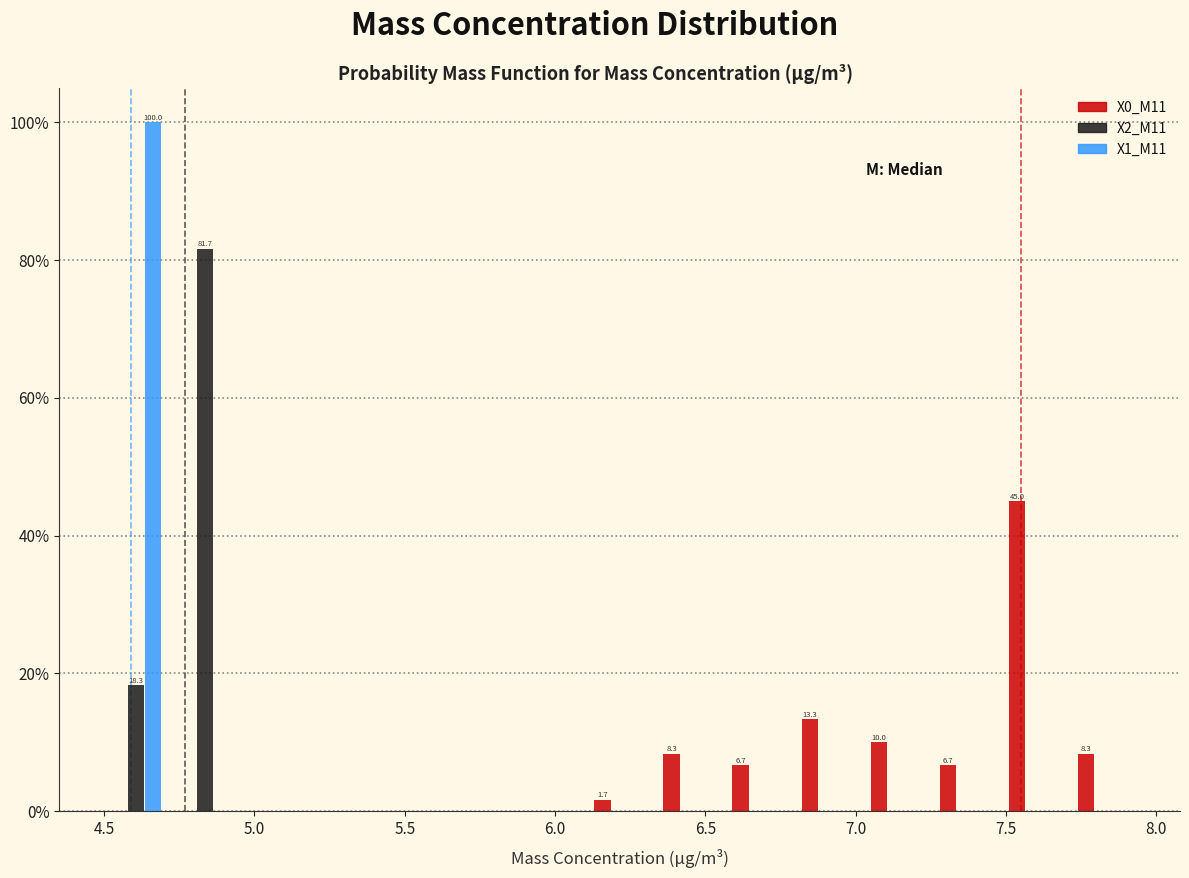

In the X2_M11 series, which range on the x-axis has the tallest bar?

4.72 to 4.95